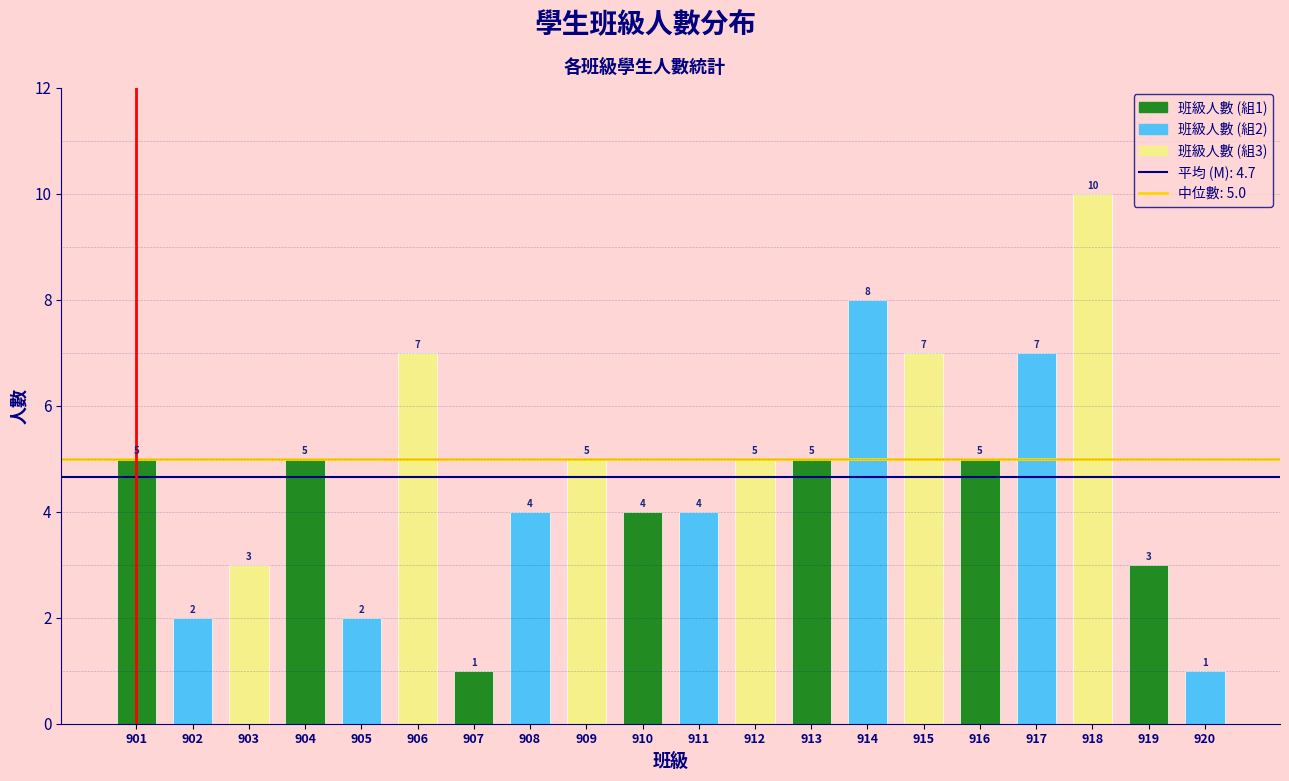

Reading right to left, transcribe all the data shown in this chart.

1	3	10	7	5	7	8	5	5	4	4	5	4	1	7	2	5	3	2	5